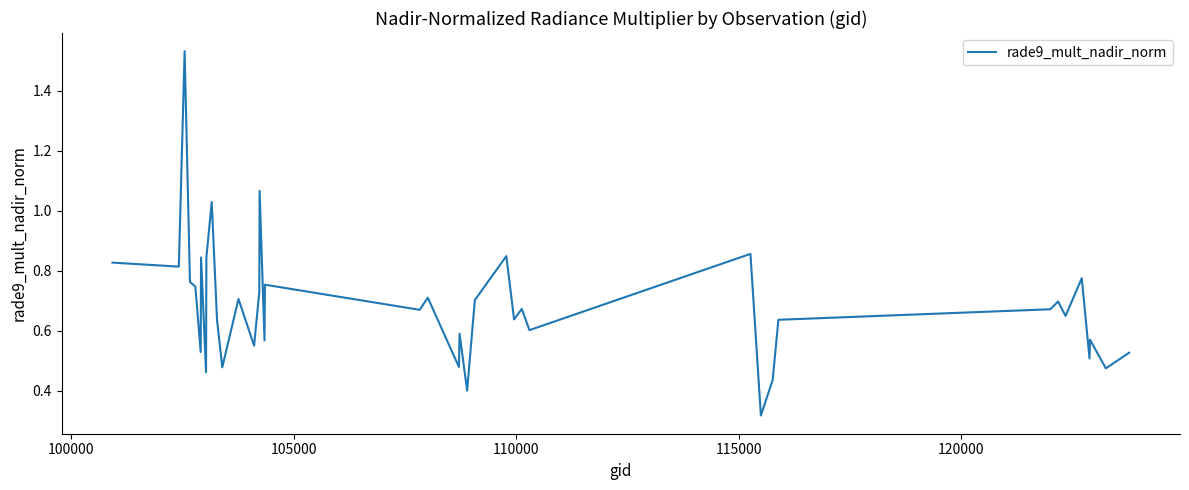

What is the difference between the maximum and minimum values?

1.2